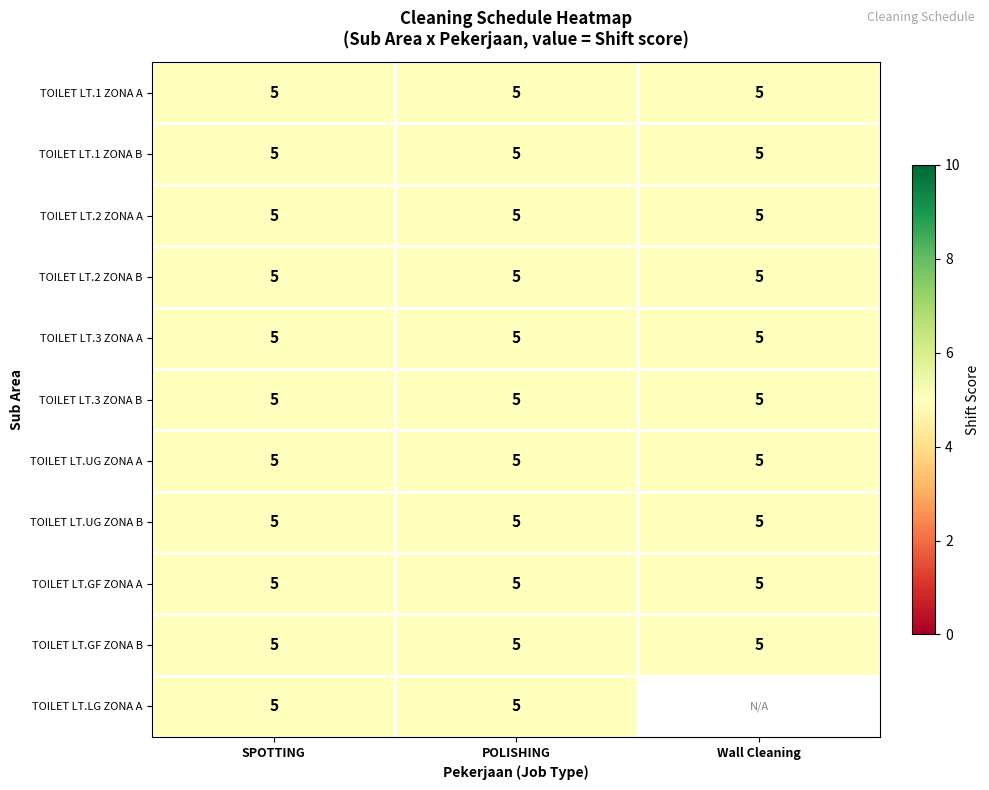

What is the maximum value for Wall Cleaning?

5